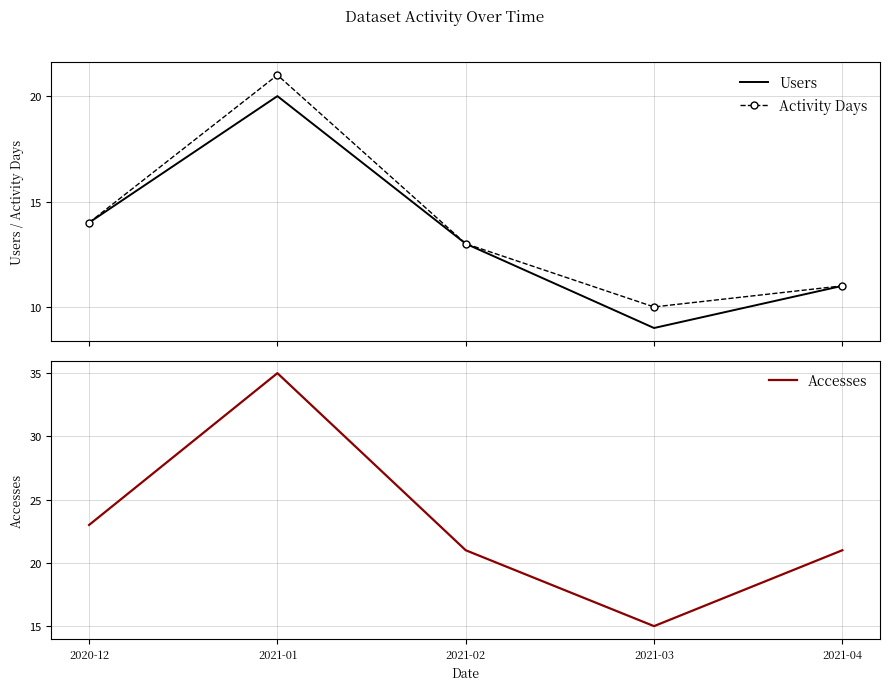

Reading left to right, what are all the values shown in this chart?

Users: 14	20	13	9	11
Activity Days: 14	21	13	10	11
Accesses: 23	35	21	15	21